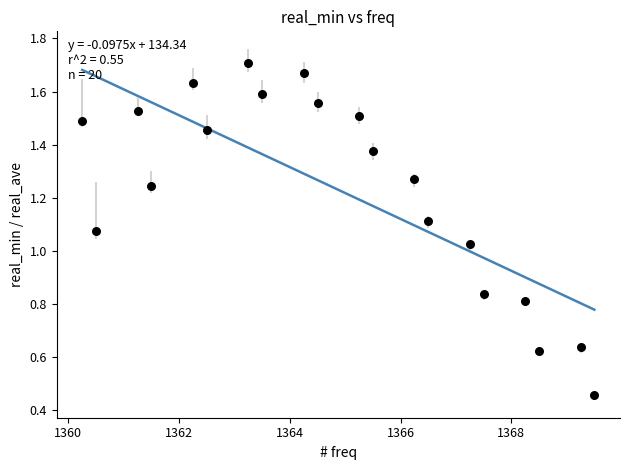

What is the range of X values (max minus min)?

9.2